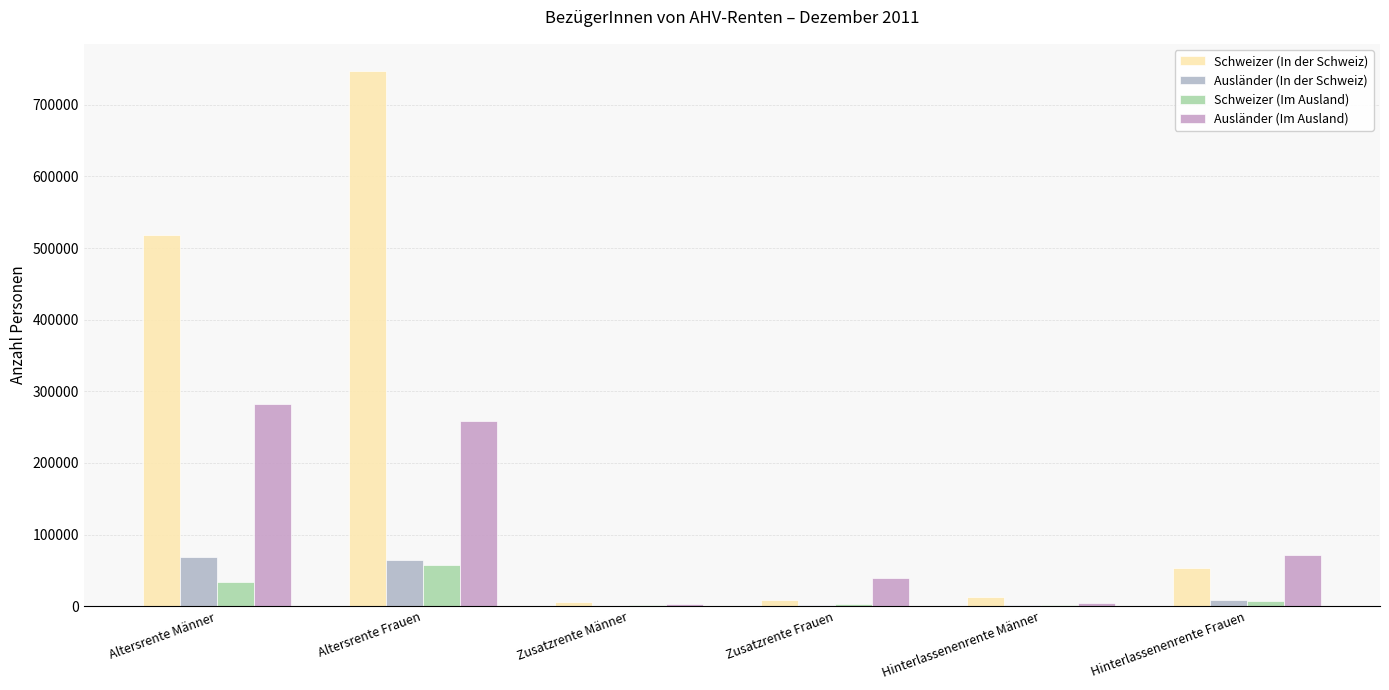

What is the approximate value of Ausländer (In der Schweiz) at Altersrente Männer?

69047